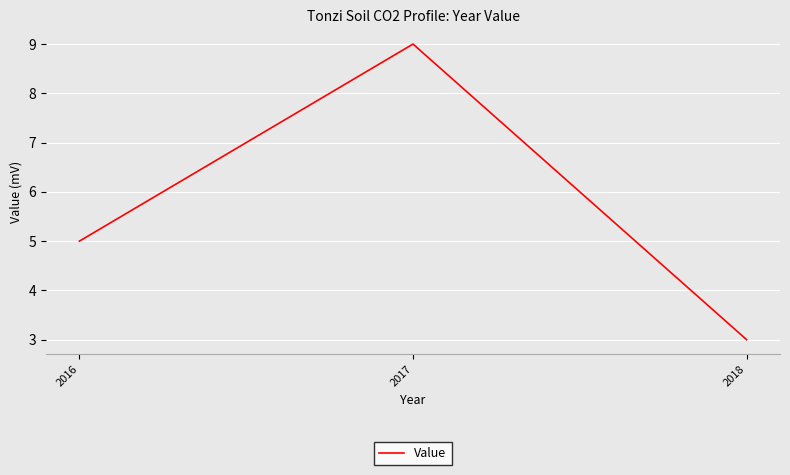

Reading left to right, transcribe all the data shown in this chart.

5	9	3